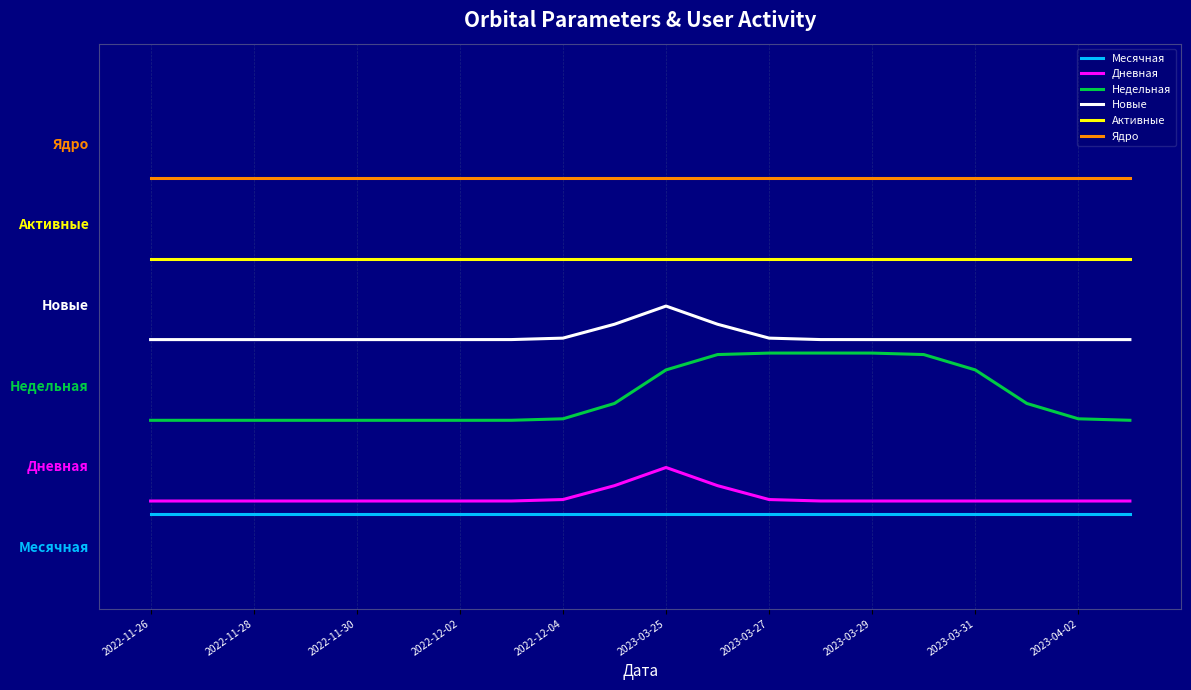

What are all the series names shown in the legend?

Месячная, Дневная, Недельная, Новые, Активные, Ядро